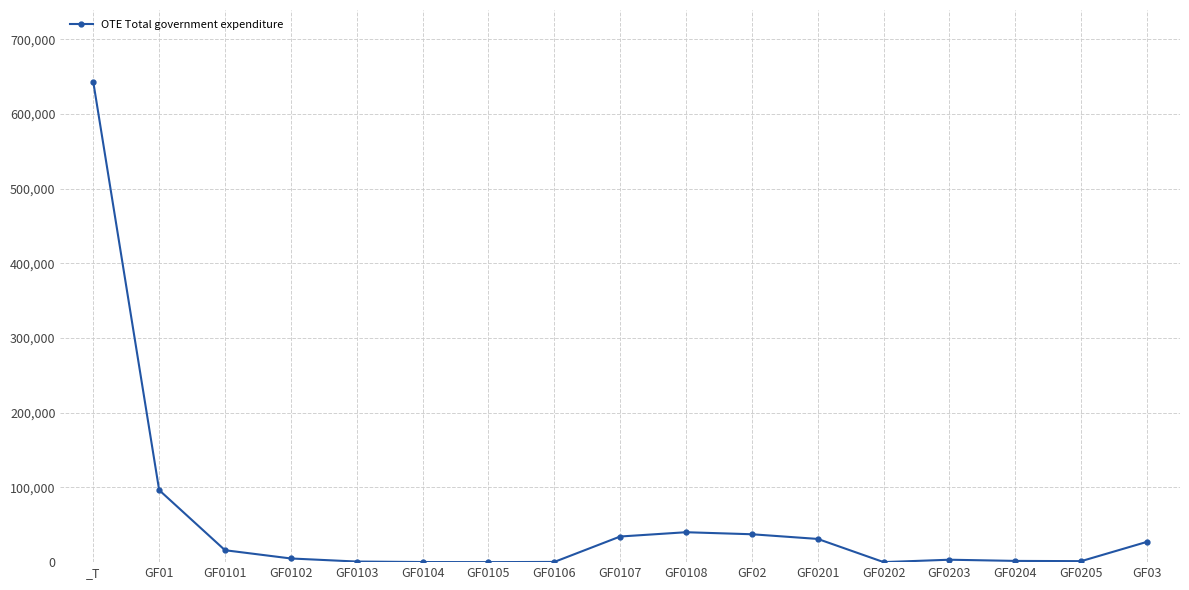

What is the label of the 4th point from the right?

GF0203